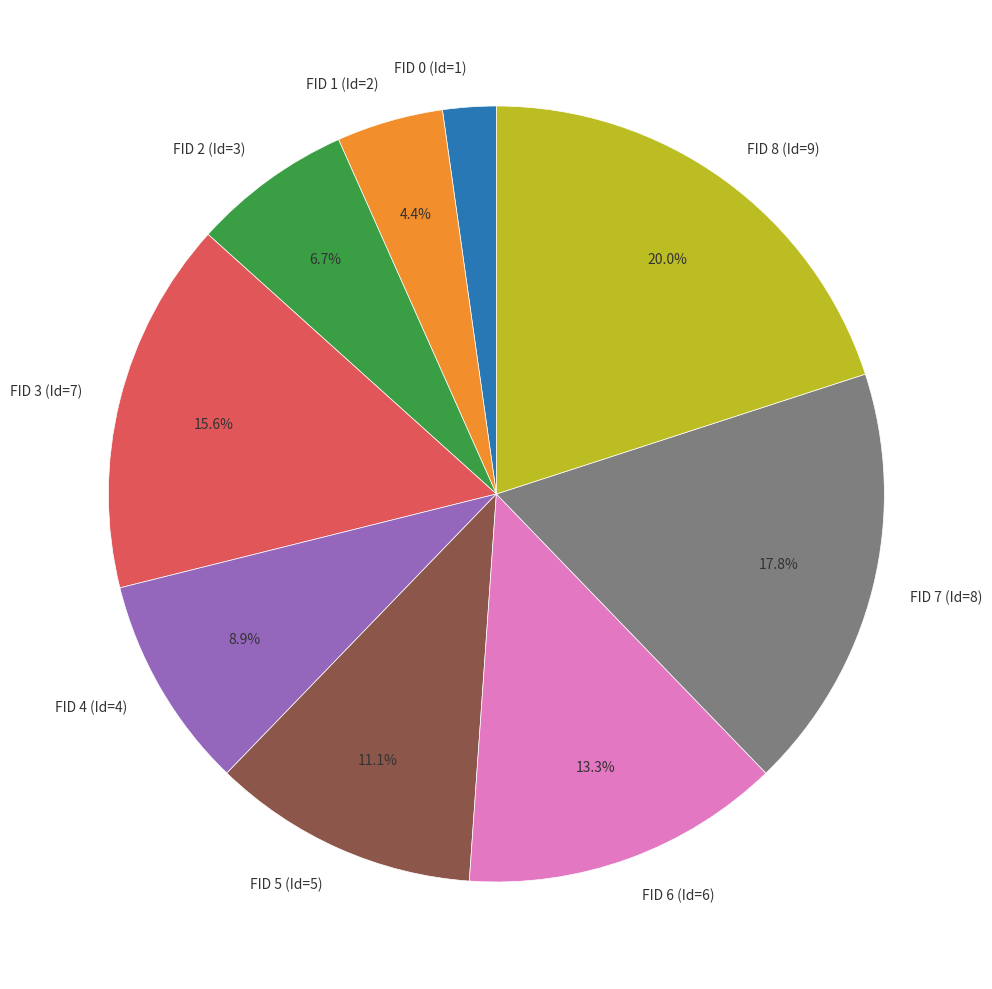

Rank the categories by value from lowest to highest.

FID 0 (Id=1), FID 1 (Id=2), FID 2 (Id=3), FID 4 (Id=4), FID 5 (Id=5), FID 6 (Id=6), FID 3 (Id=7), FID 7 (Id=8), FID 8 (Id=9)